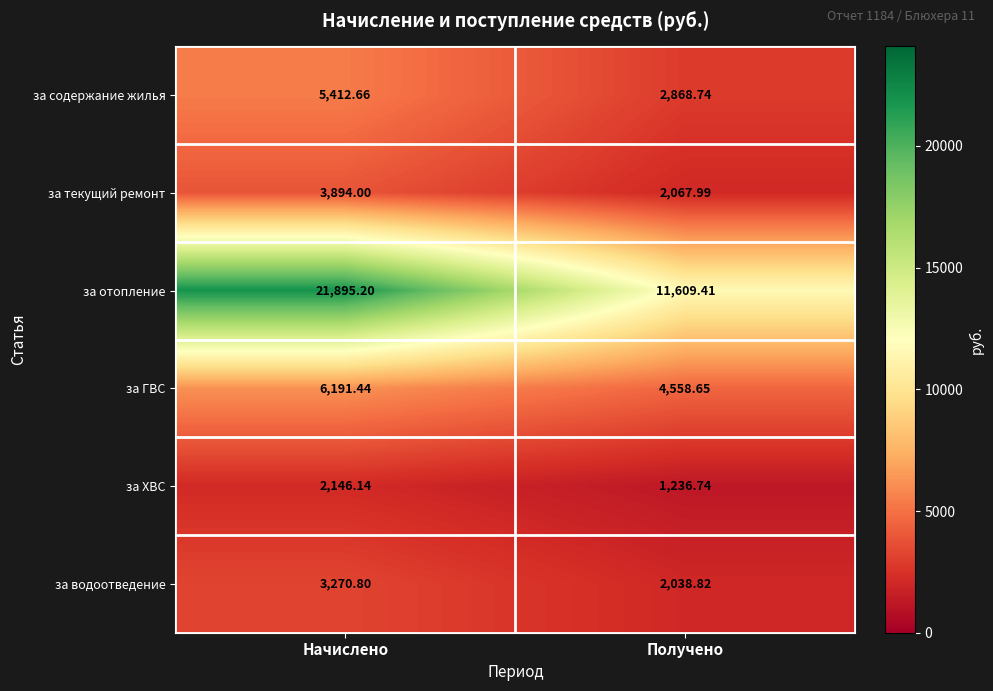

At which category does the chart reach its minimum across all series?

Получено